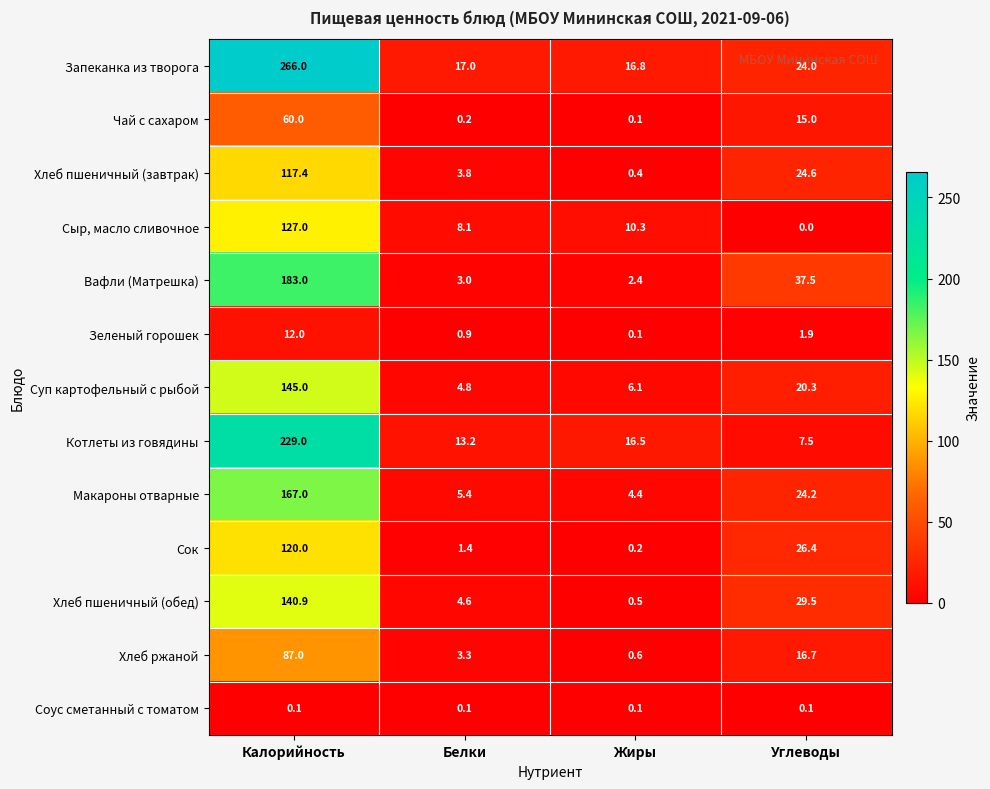

At which label is Хлеб ржаной closest to 43?

Углеводы